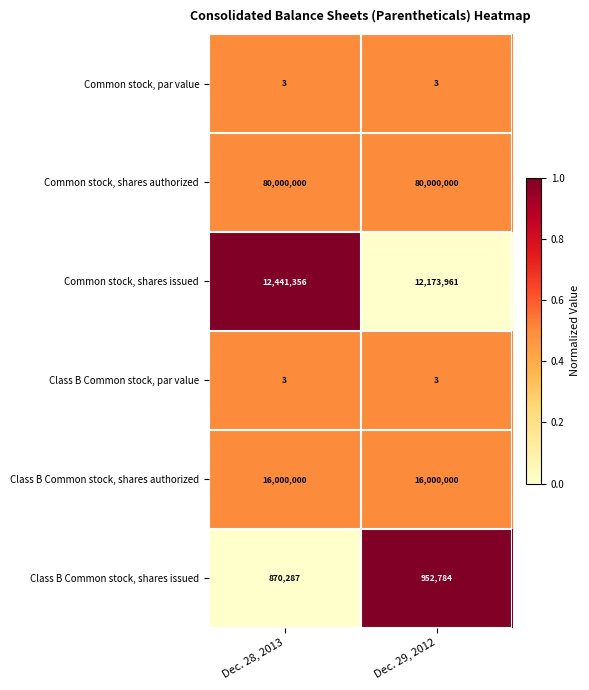

What is the maximum value shown in the chart?

80000000